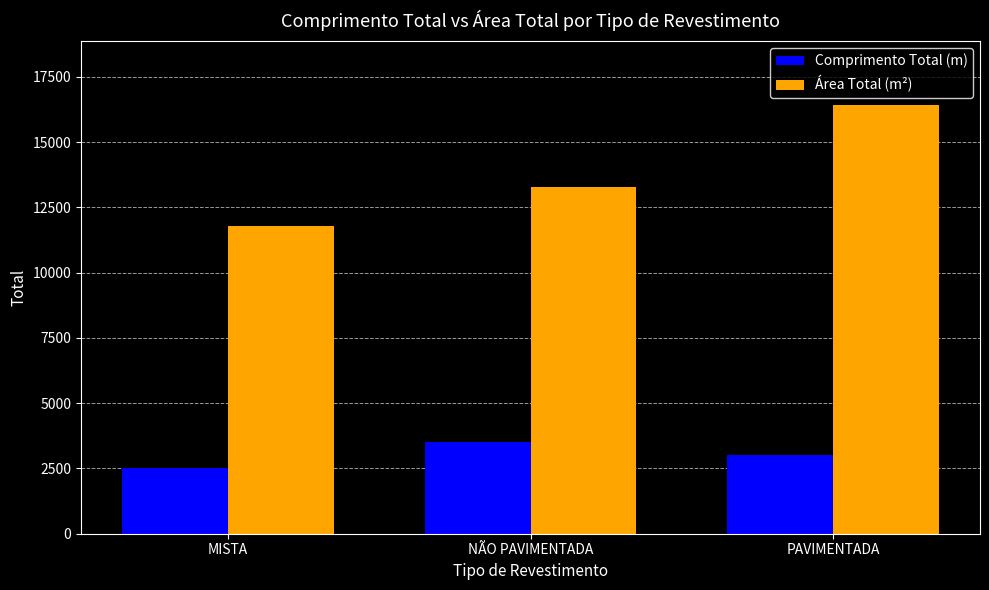

Which category has the lowest value across all series?

MISTA